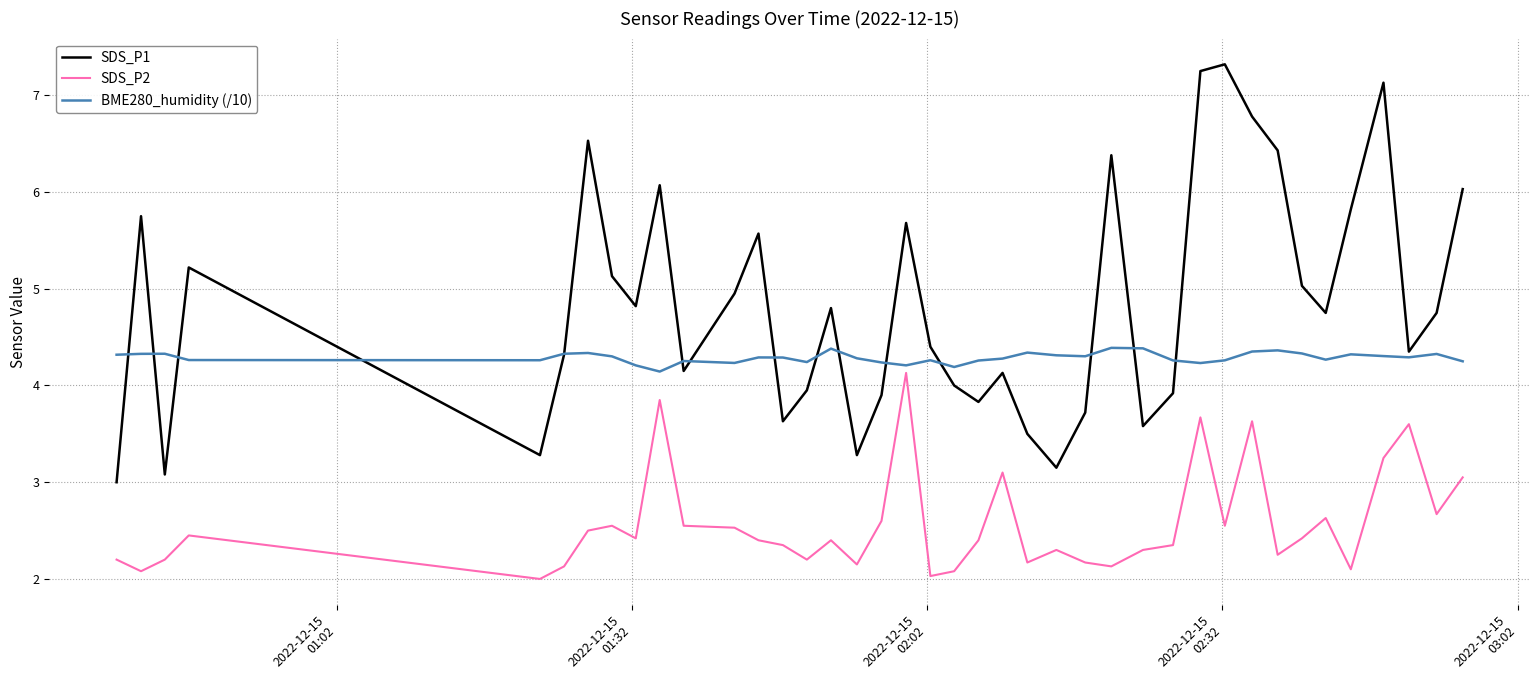

Which series has the largest total across all categories?

SDS_P1